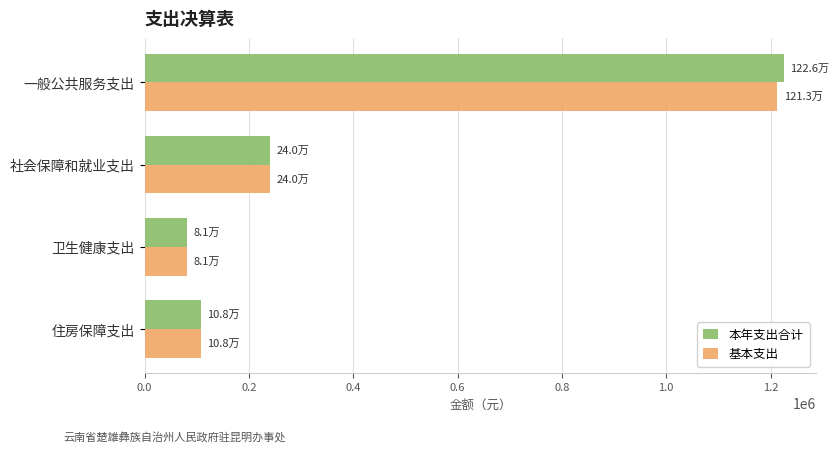

What is the sum of all 基本支出 values?

1642778.4